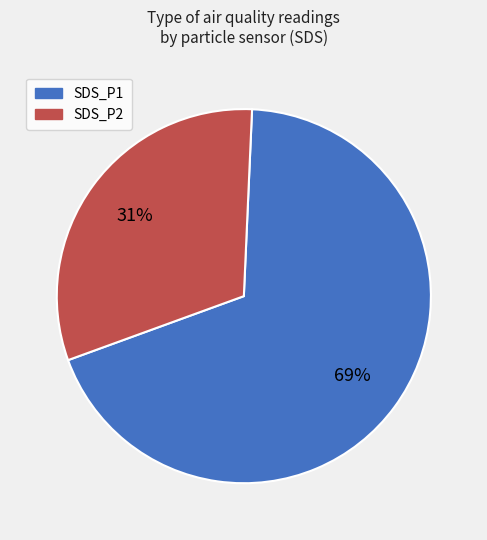

Is there a majority slice in this chart?

Yes